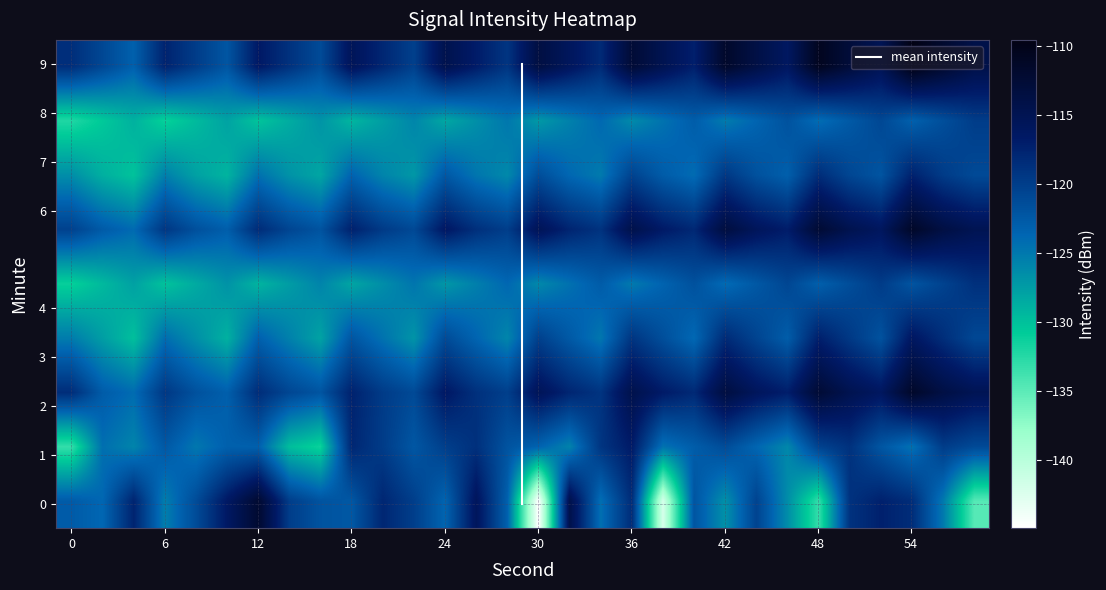

Rank the series by their maximum value, from highest to lowest.

9, 6, 2, 0, 3, 1, 7, 4, 8